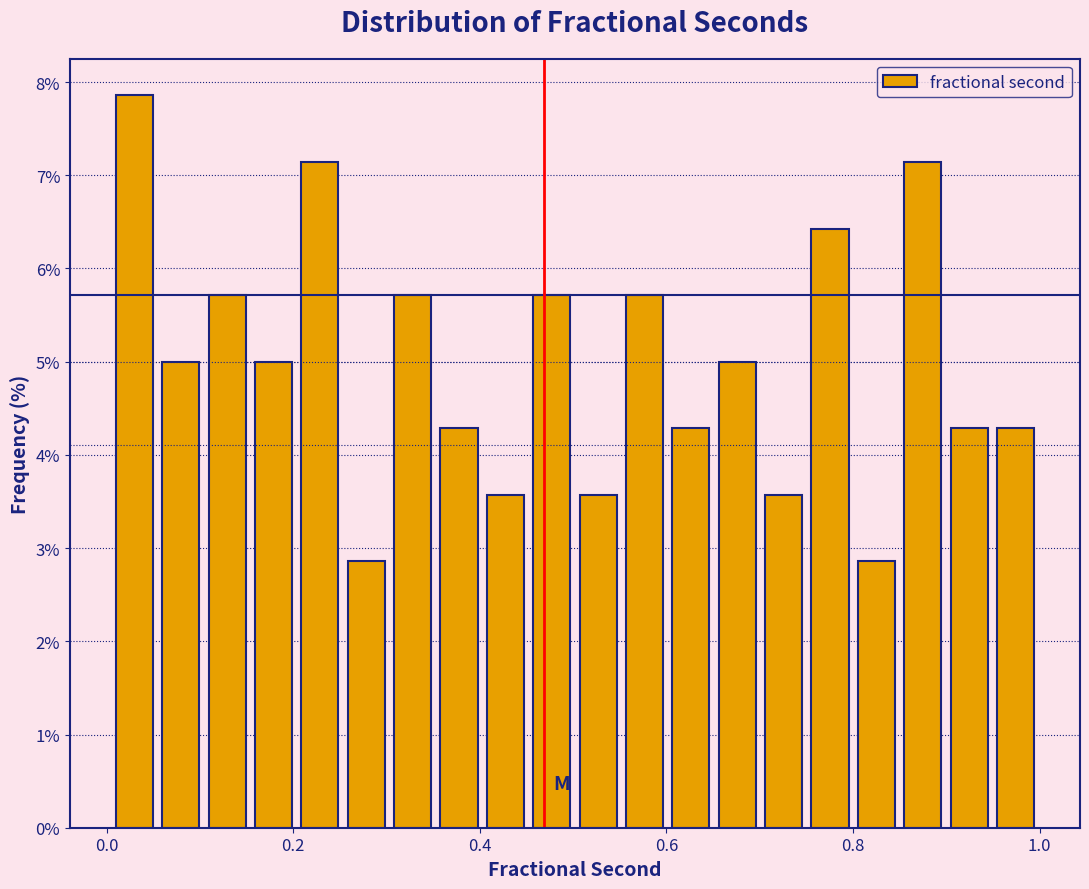

Around what value on the x-axis is the tallest bar? Give the approximate position of its centre, as read against the axis.

0.02